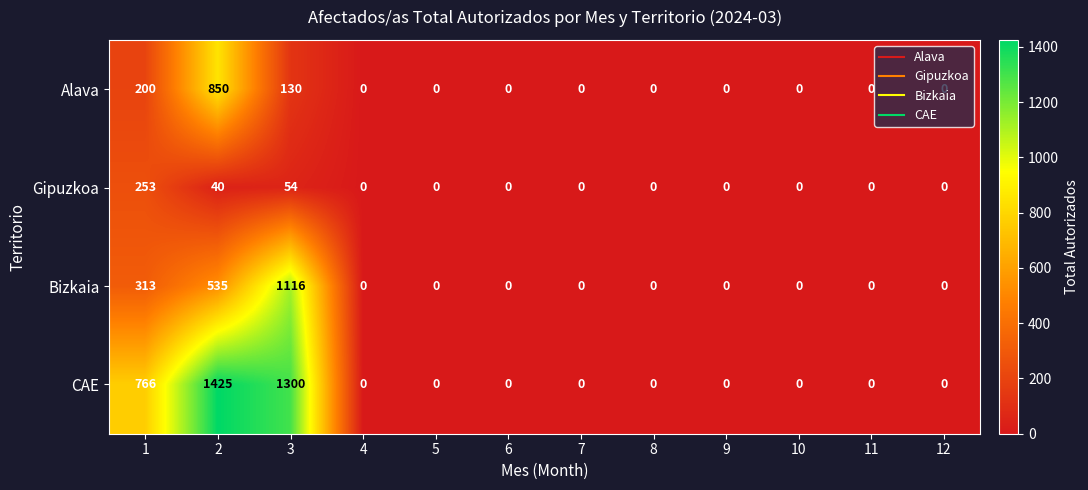

How many distinct data groups are displayed?

4